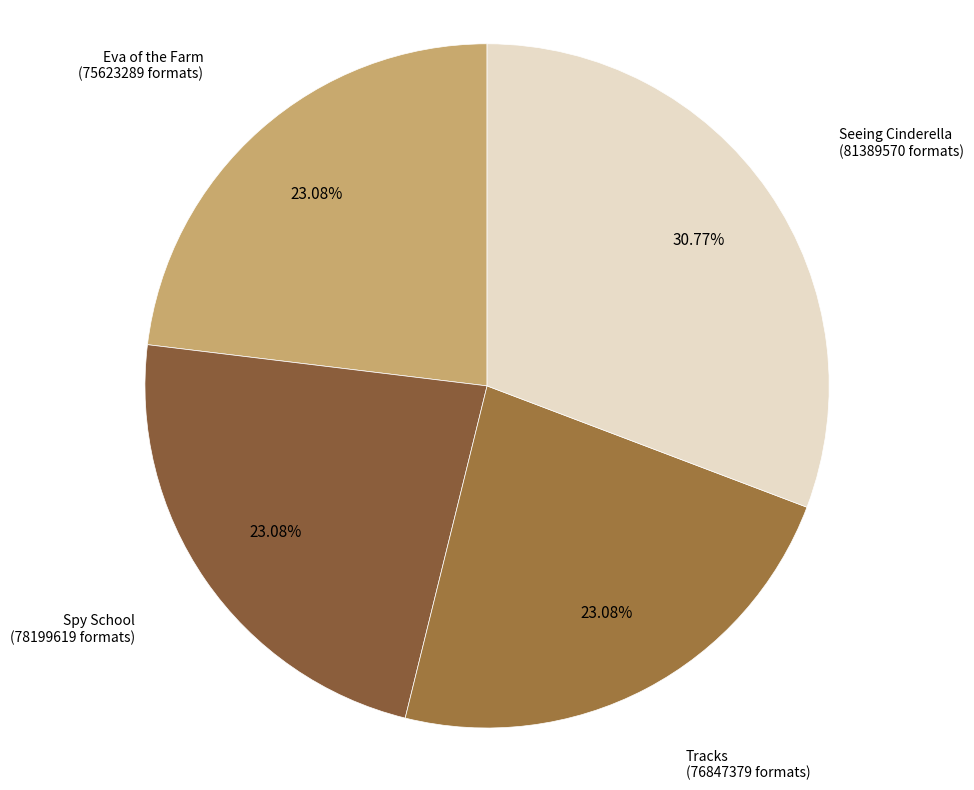

Count the number of slices in the pie.

4